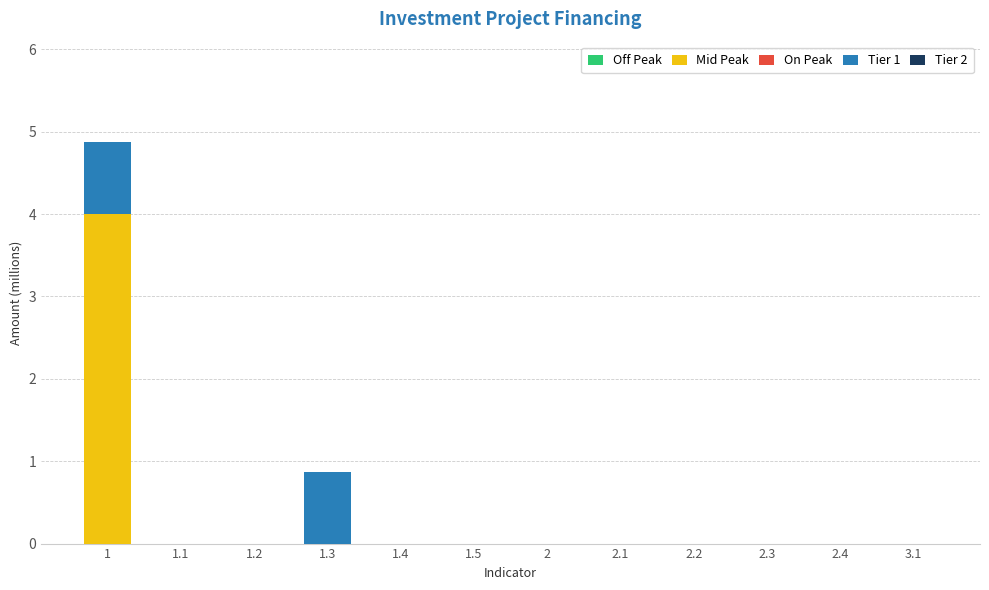

The Mid Peak series shows 2.4 at 1.5. True or false?

False